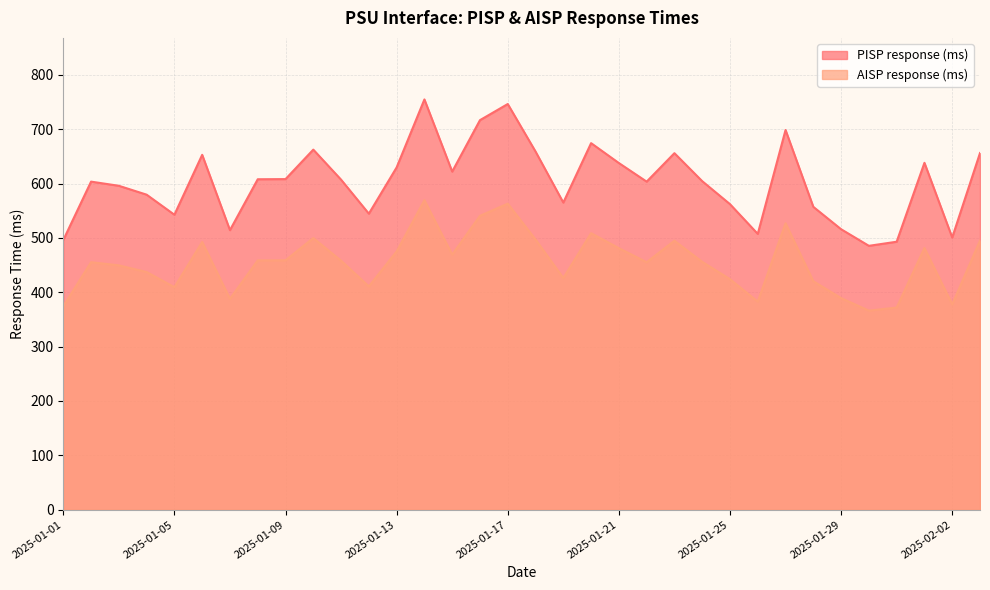

Count the number of data series in this chart.

2